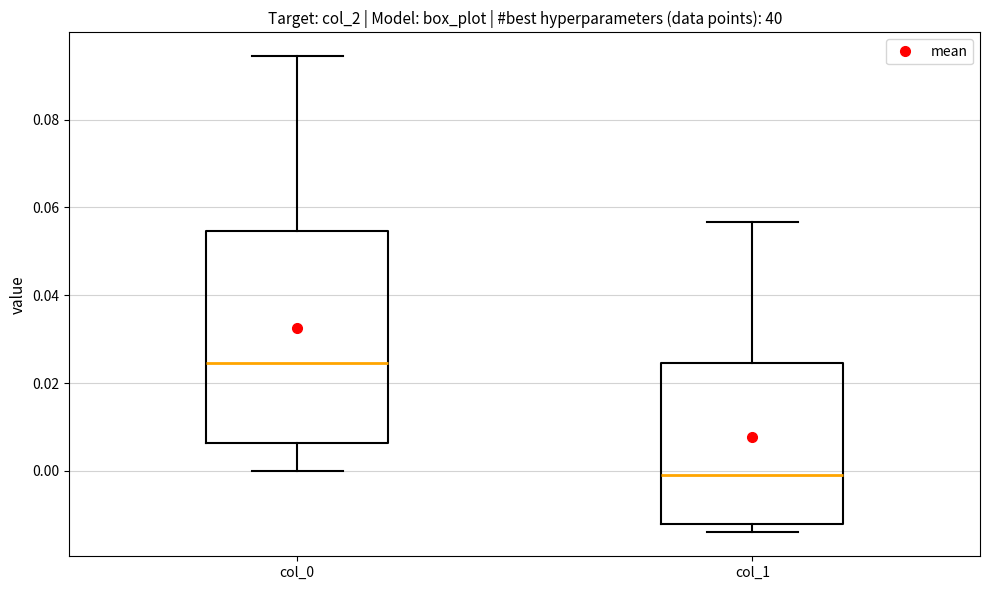

Comparing the boxes themselves (not the whiskers), which one is the tallest?

col_0